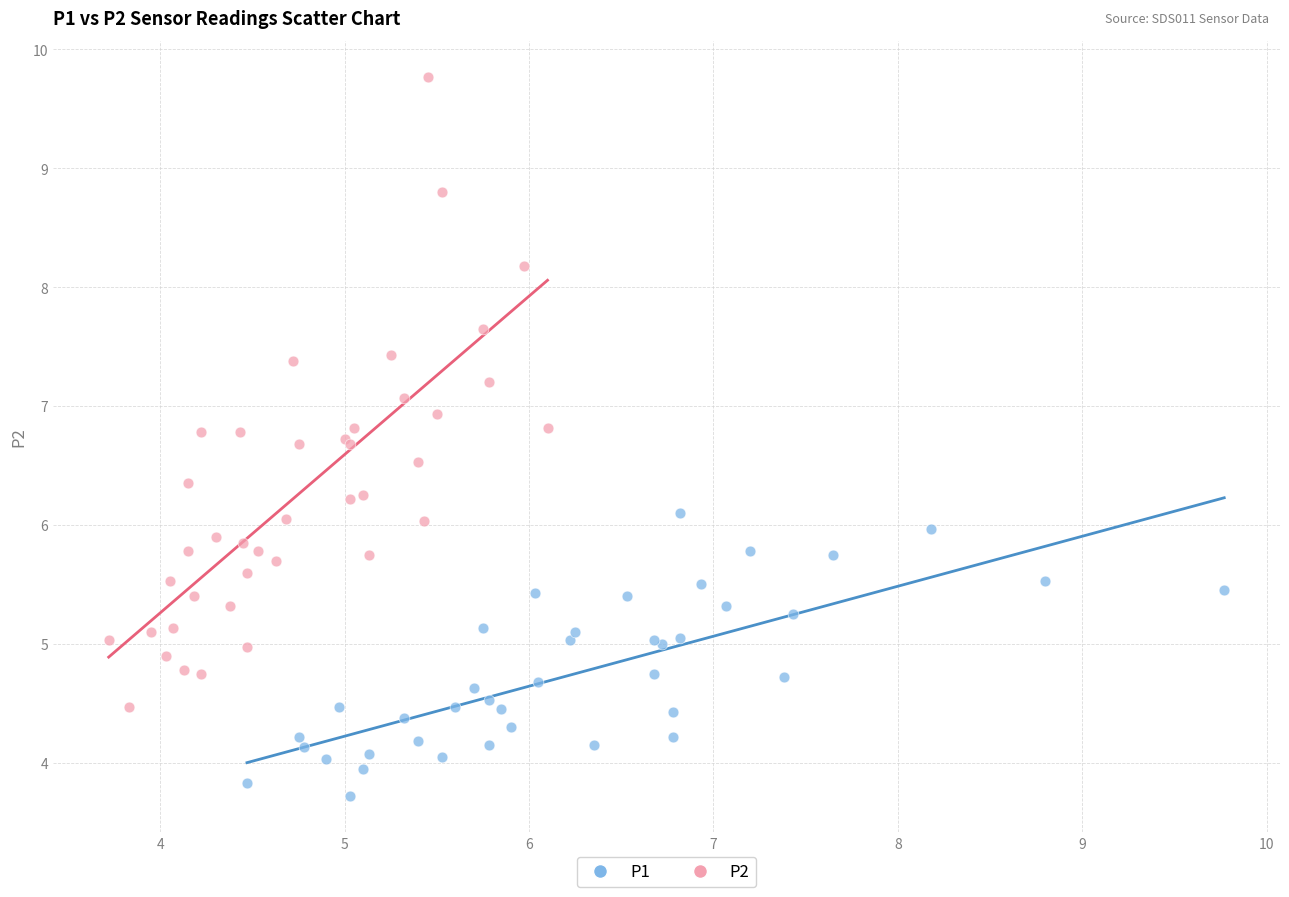

Which series contains the highest Y value?

P2